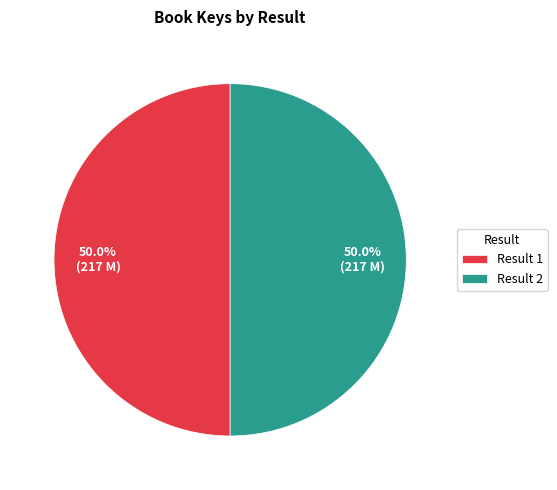

Approximately how many times larger is the value at Result 1 compared to Result 2?

1.0